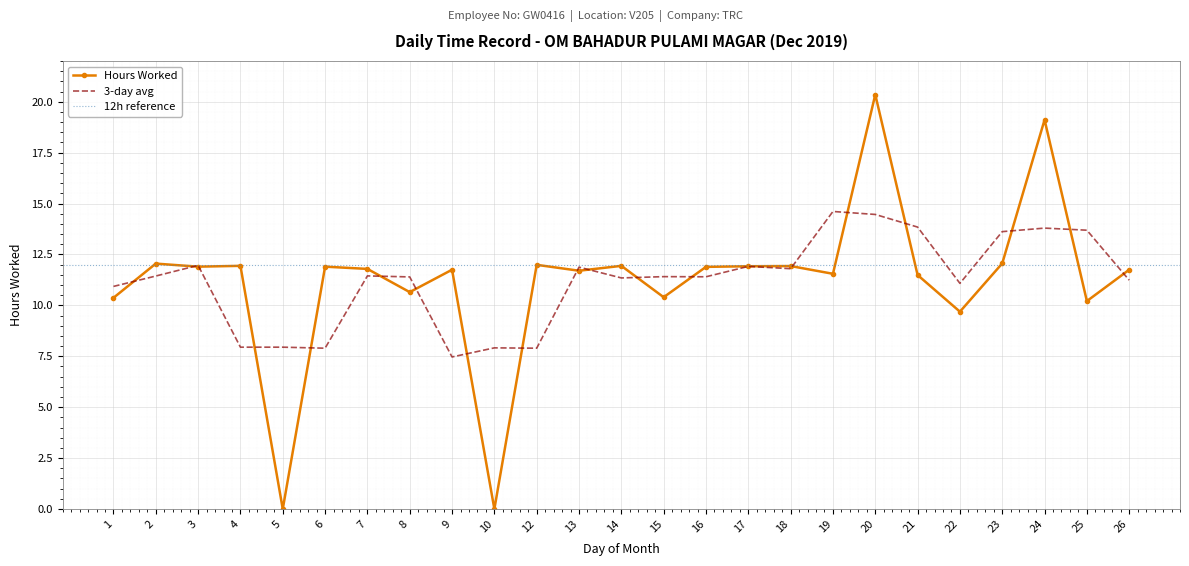

What is the difference between the maximum and minimum values?

20.4